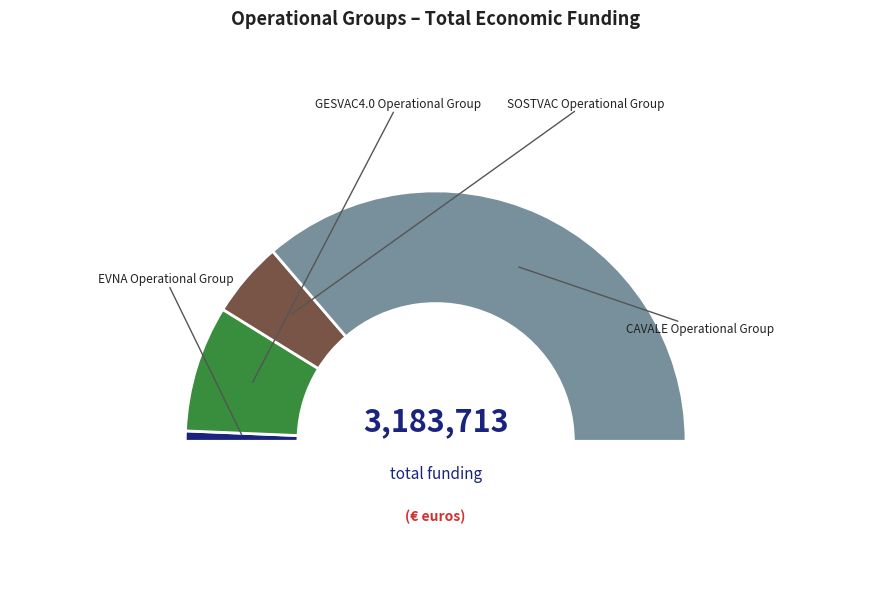

Do GESVAC4.0 Operational Group and SOSTVAC Operational Group together represent more than half of the pie?

No